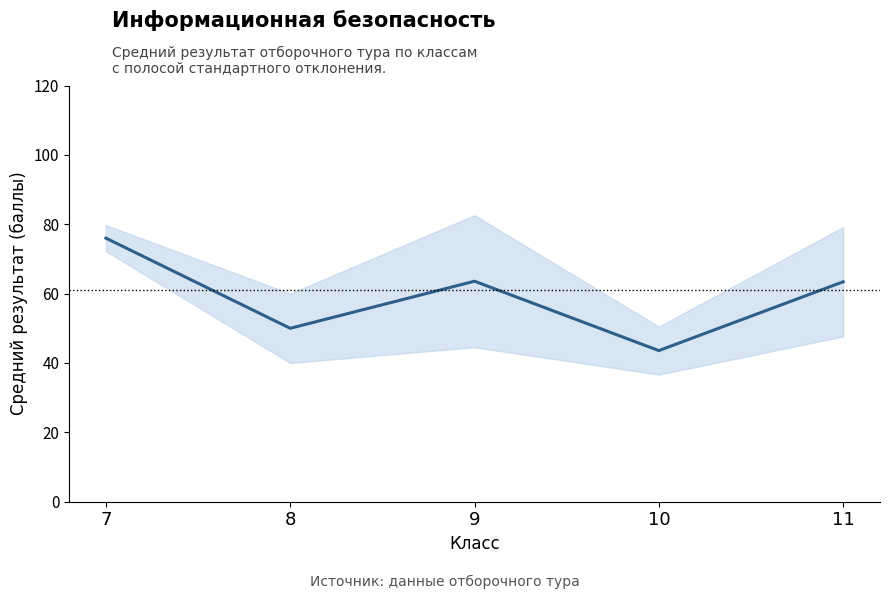

How many interior local peaks (higher than both neighbors) does the data have?

1